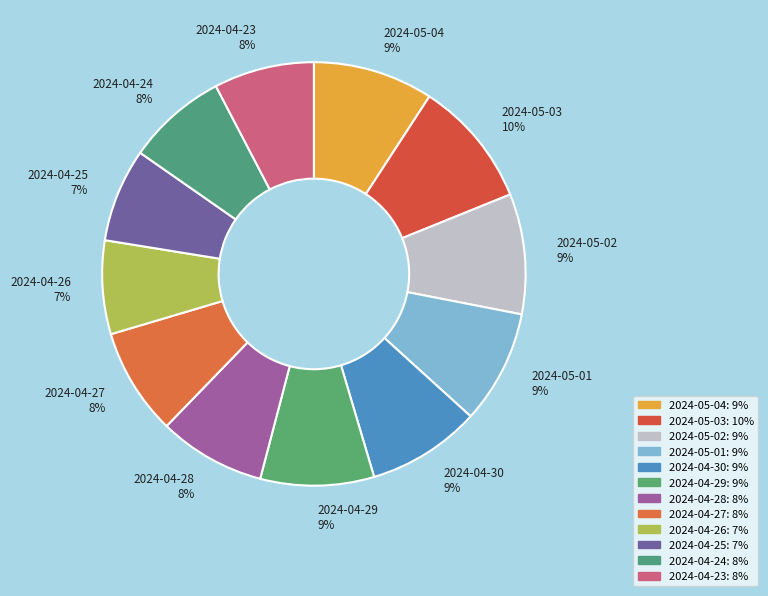

True or false: 2024-04-26 accounts for 7% of the total.

True